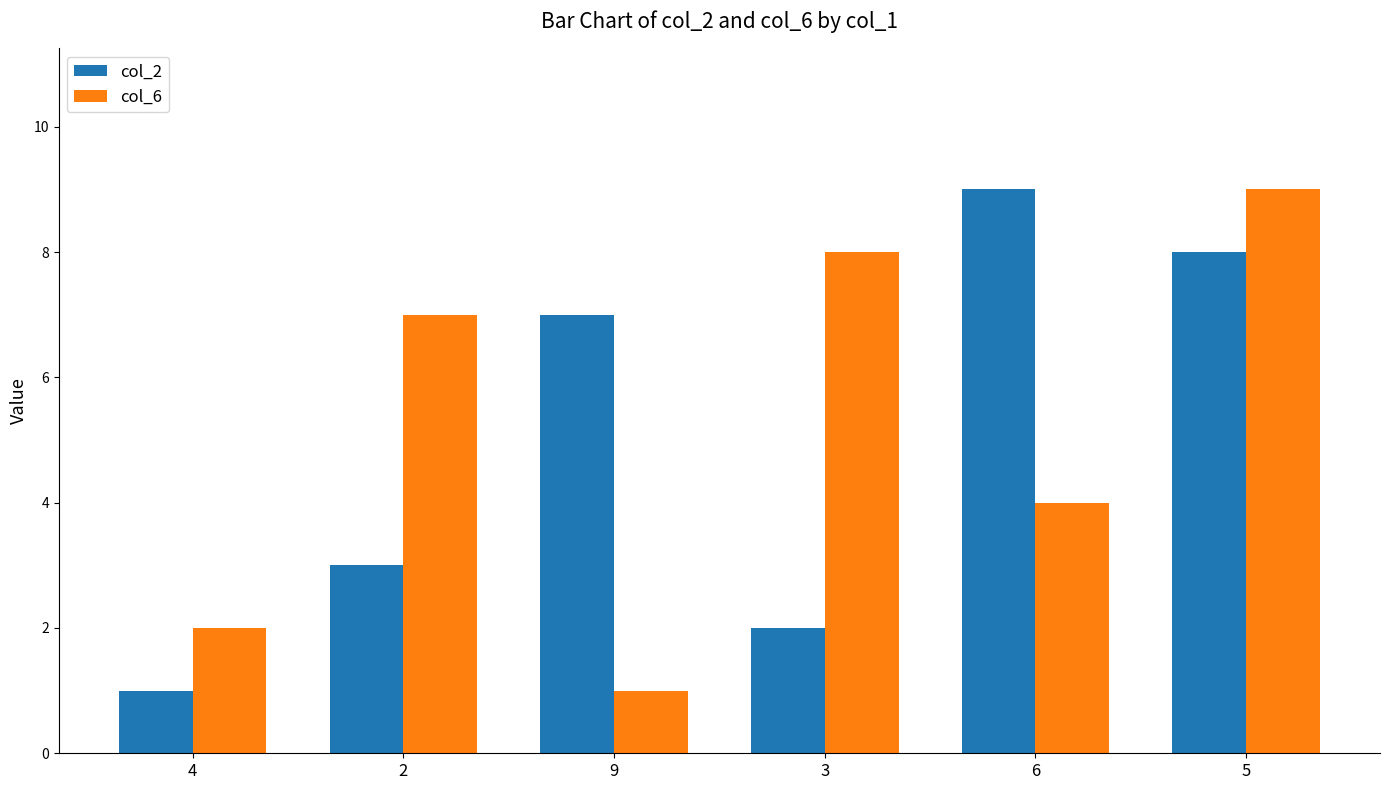

At which label is col_6 closest to 5?

6